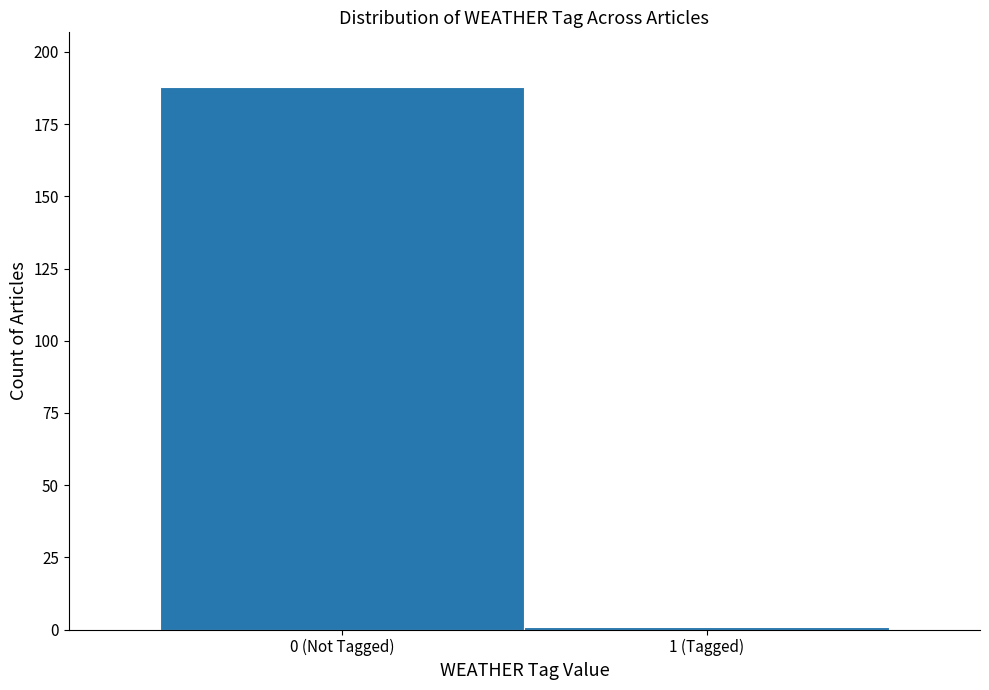

Reading left to right, list all the values displayed in this chart.

0 (Not Tagged)=188	1 (Tagged)=1